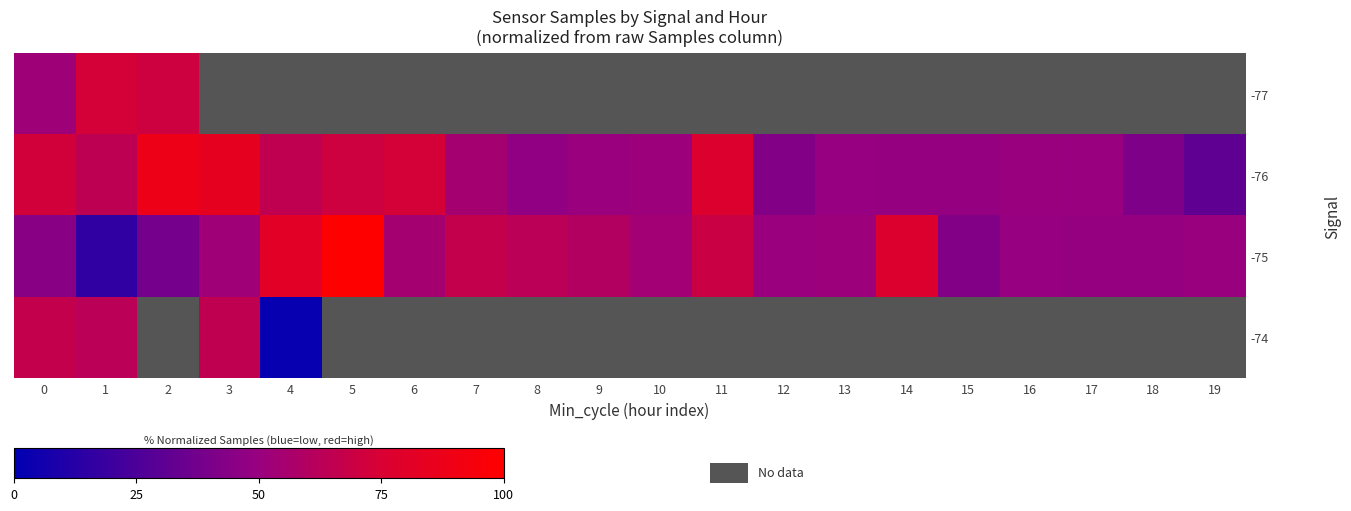

Where is -76 nearest to the value 60?

1